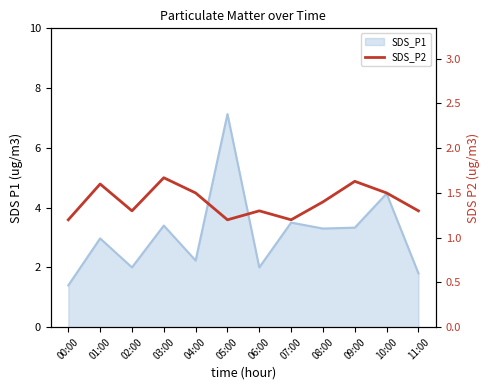

What is the label of the 9th point from the left?

08:00